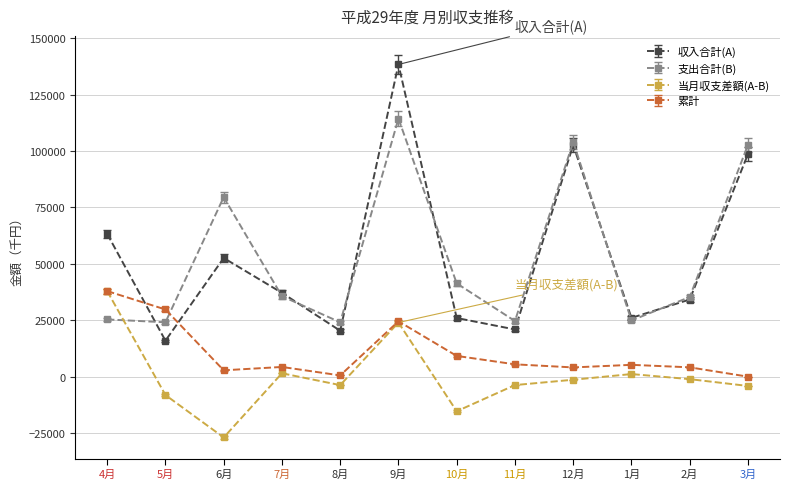

What is the sum of the 当月収支差額(A-B) values at 11月 and 12月?

-5100